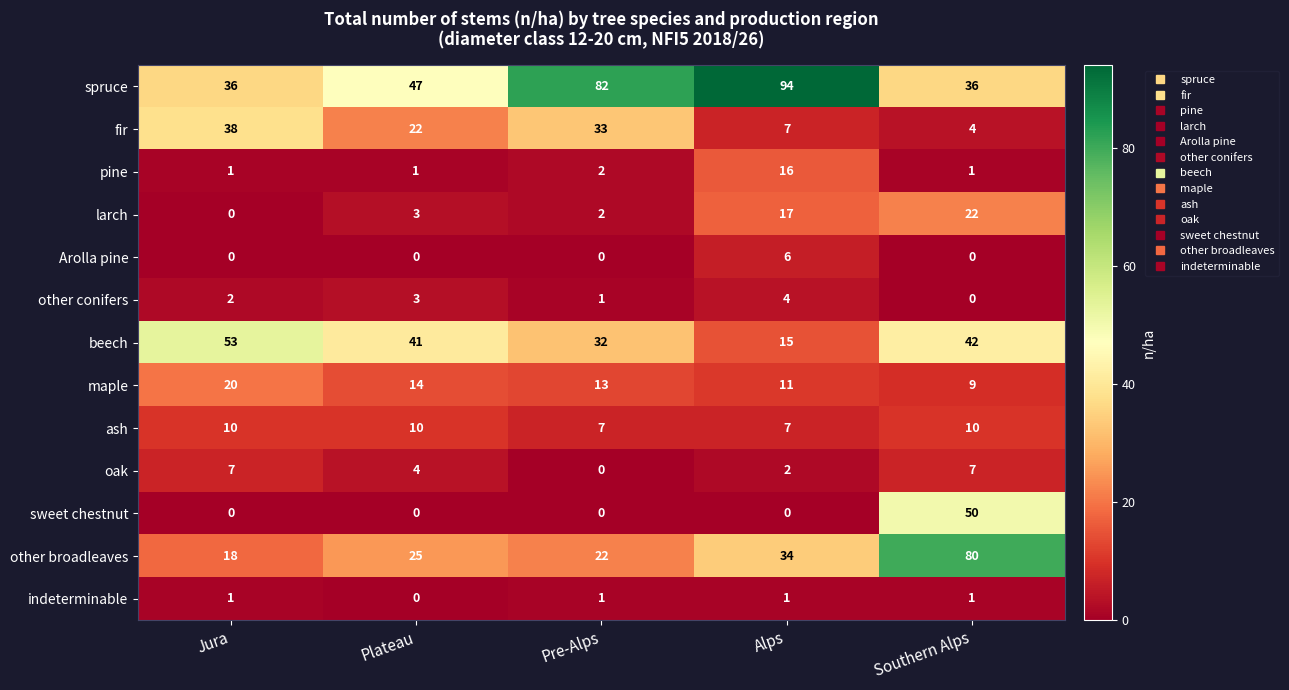

Is it true that fir equals 2 at Southern Alps?

False